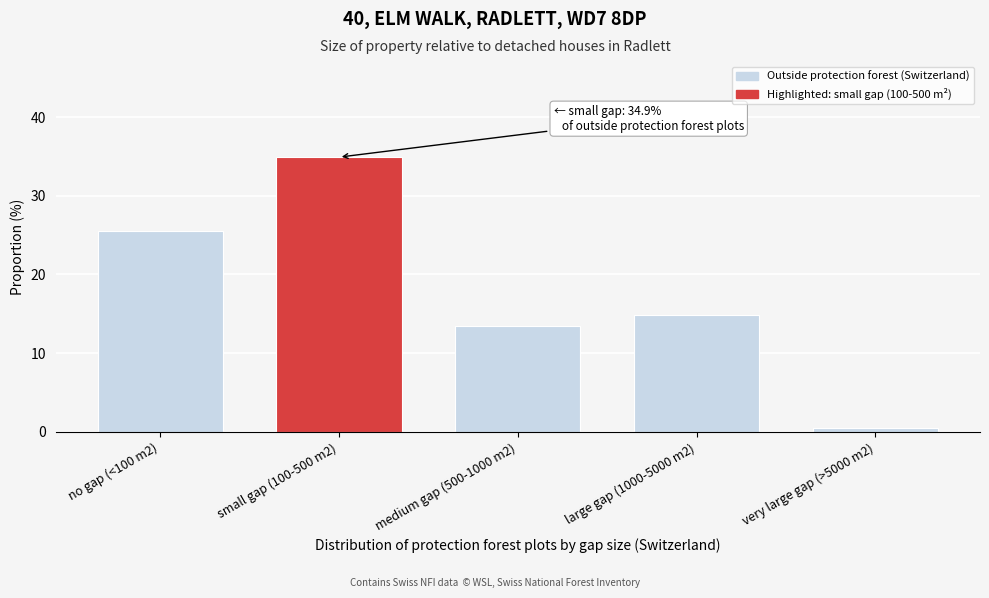

Reading left to right, extract all data points from this chart.

25.5	34.9	13.5	14.8	0.5